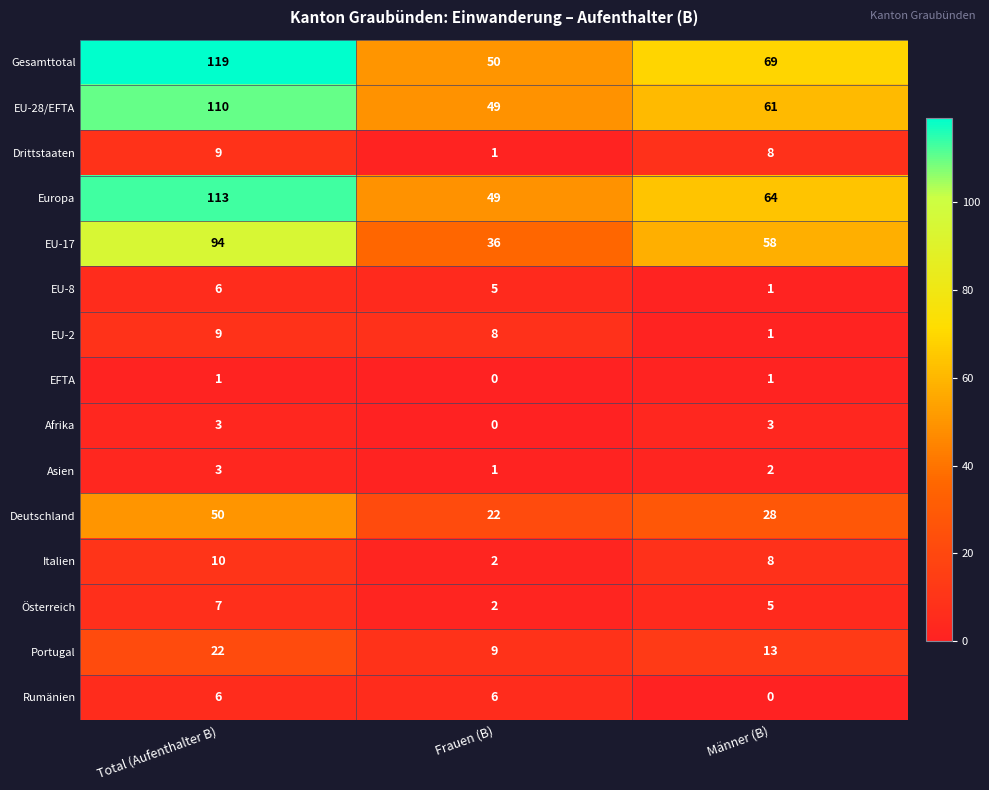

Between Total (Aufenthalter B) and Männer (B), which series saw the biggest shift?

Gesamttotal